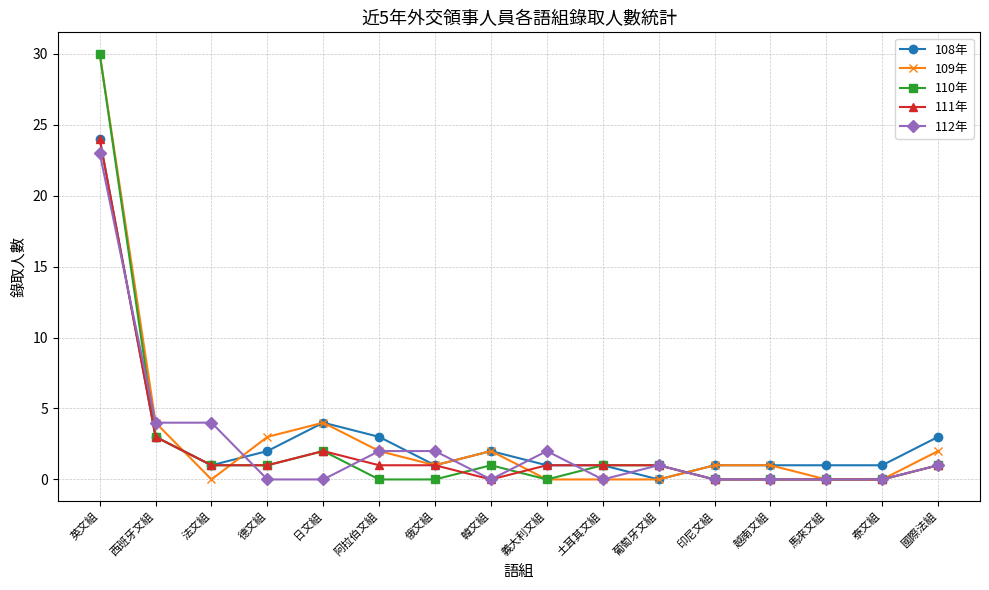

At which label is 108年 closest to 12?

日文組